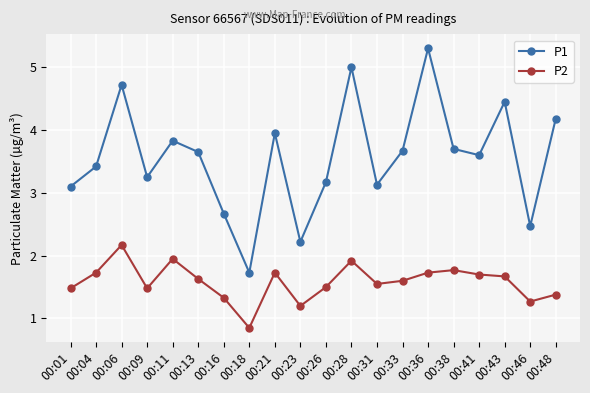

How many interior local valleys does the P1 series have?

6